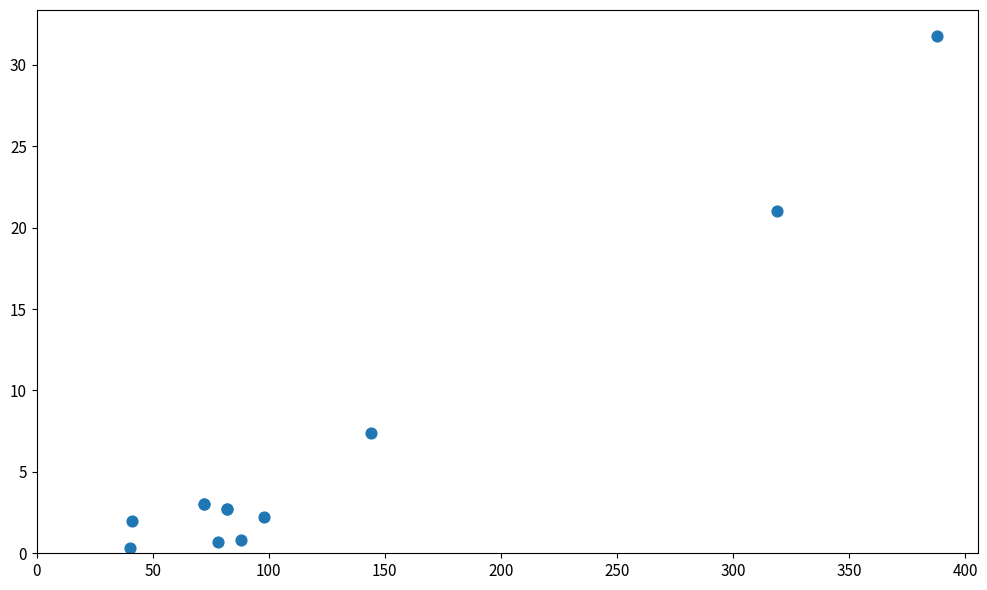

What Y value in the scatter plot is closest to 16?

21.0